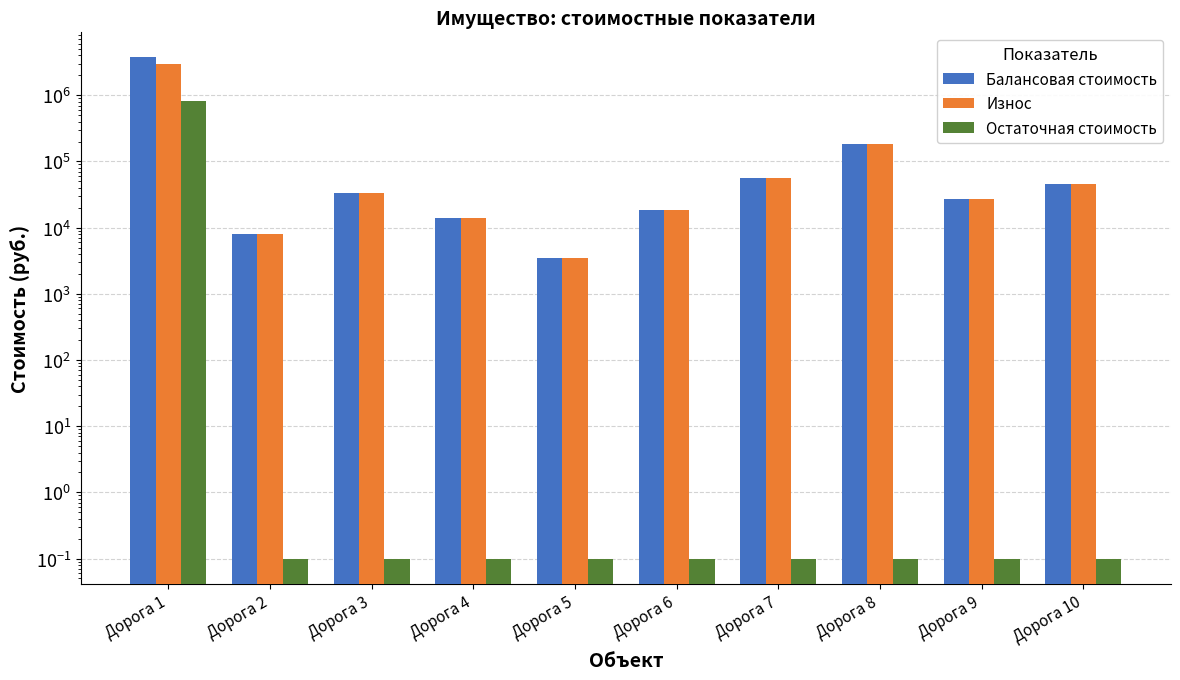

What is the sum of all Остаточная стоимость values?

812836.3